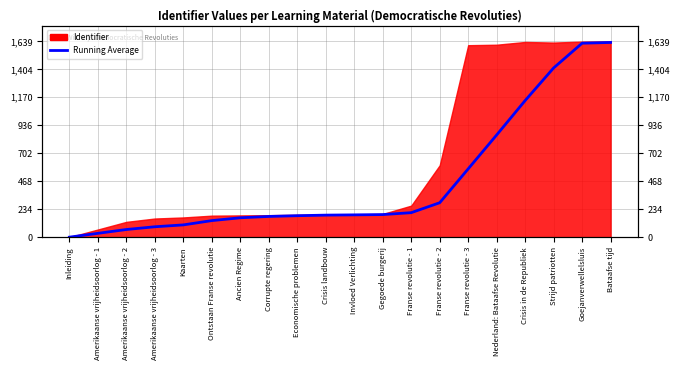

How many data points are less than 186?

10